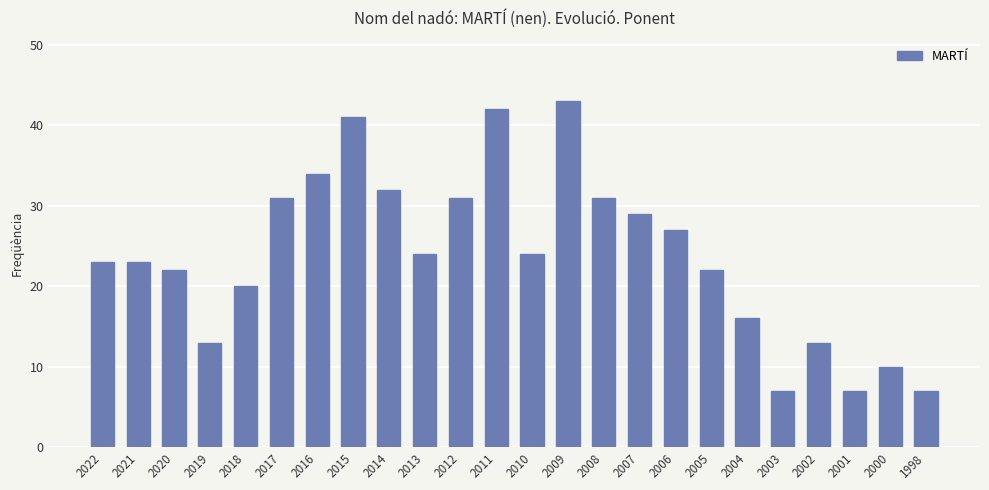

The chart shows a value of 31 at 2017. True or false?

True